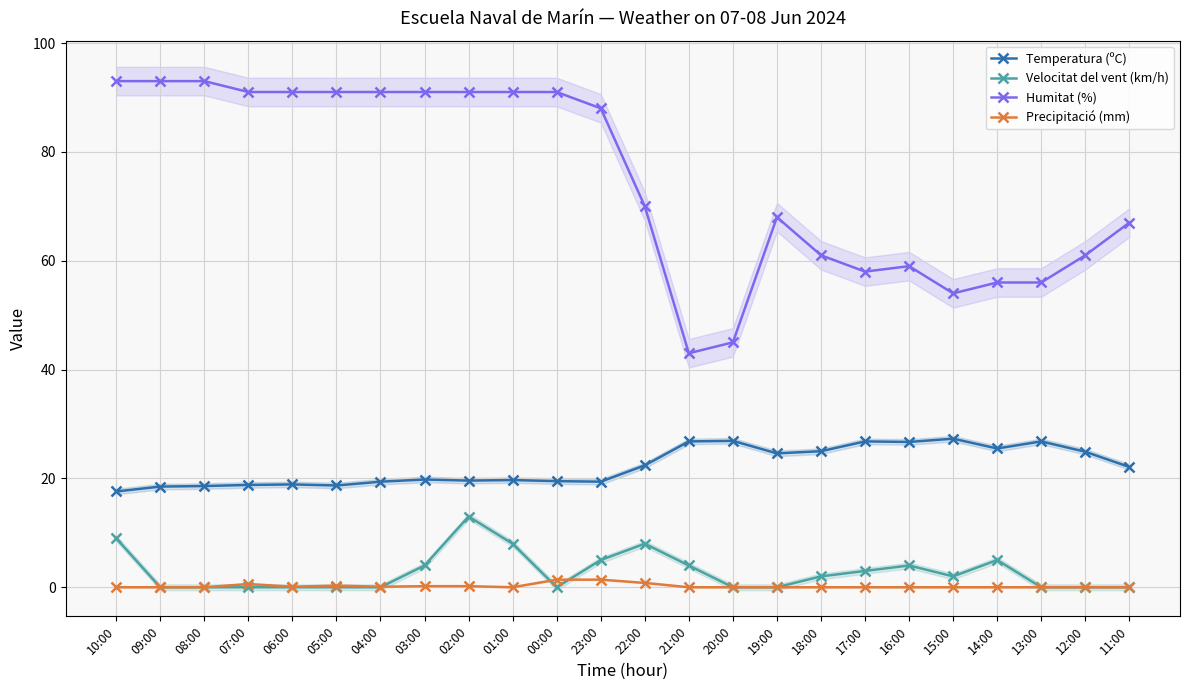

Where is the first local minimum for Humitat (%)?

21:00